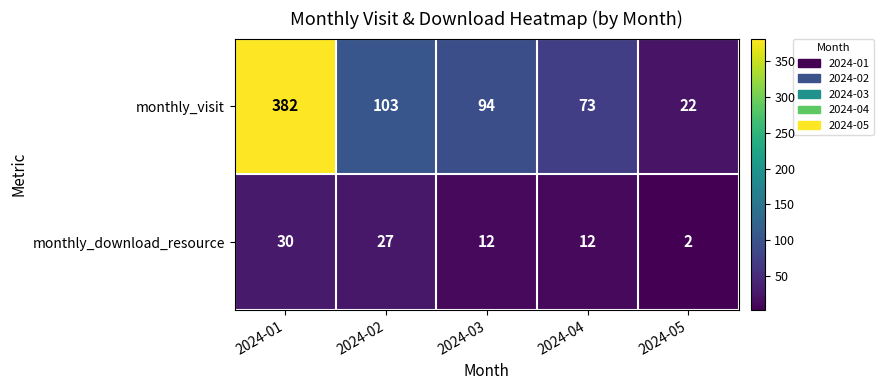

At which label does monthly_visit first exceed 94?

2024-01